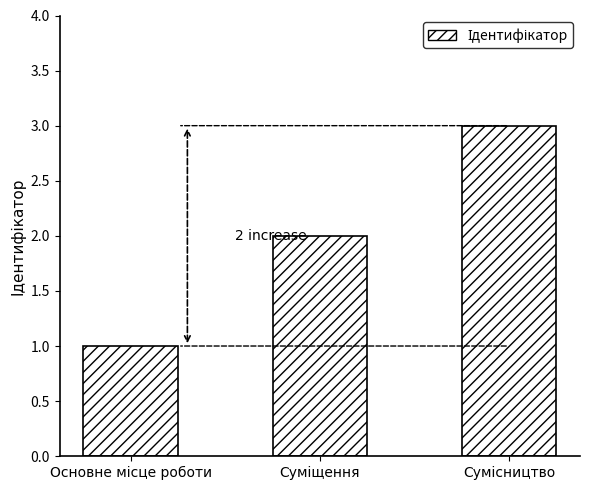

How many values are below 2?

1